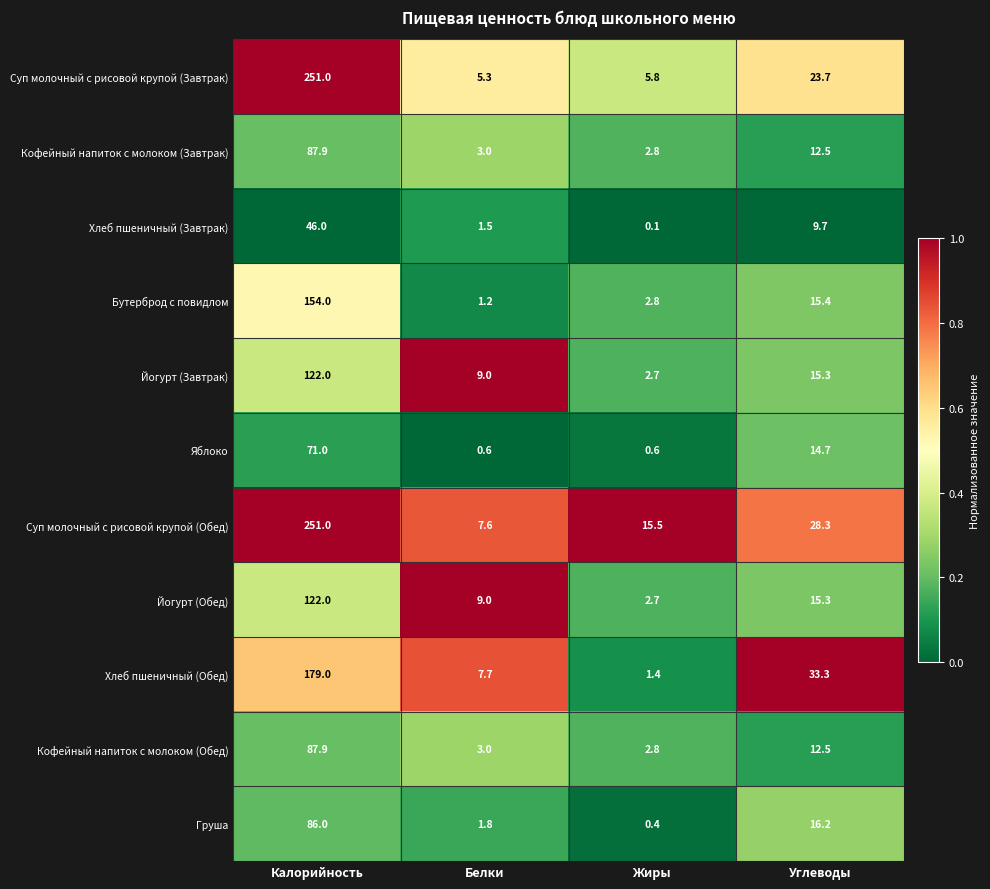

Which category has the highest value across all series?

Калорийность